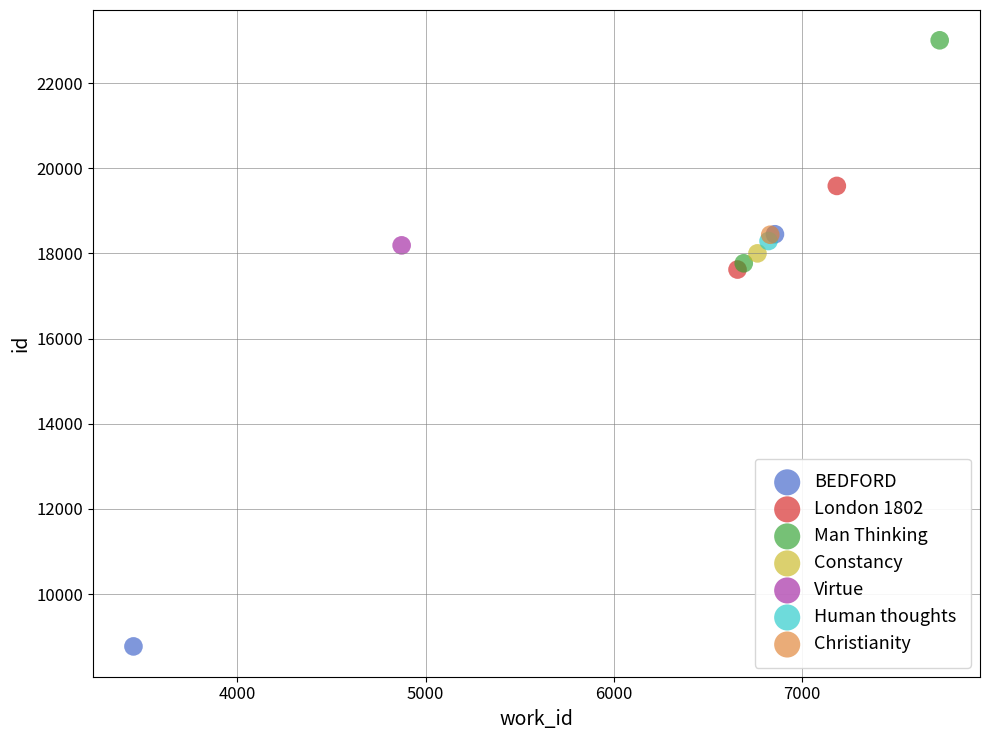

Which series contains the lowest Y value?

BEDFORD